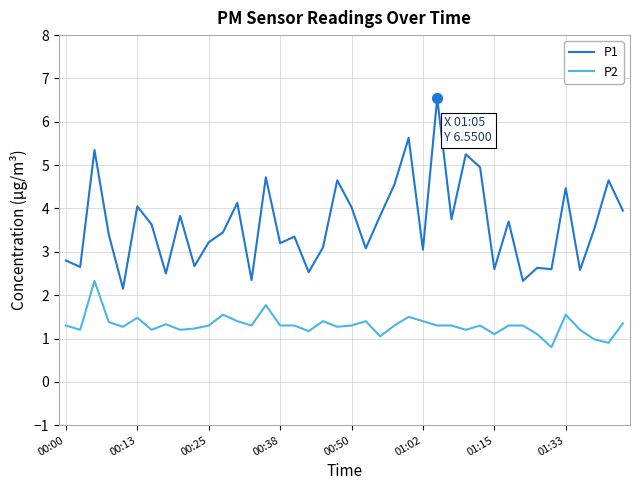

Does the chart have visible grid lines?

Yes